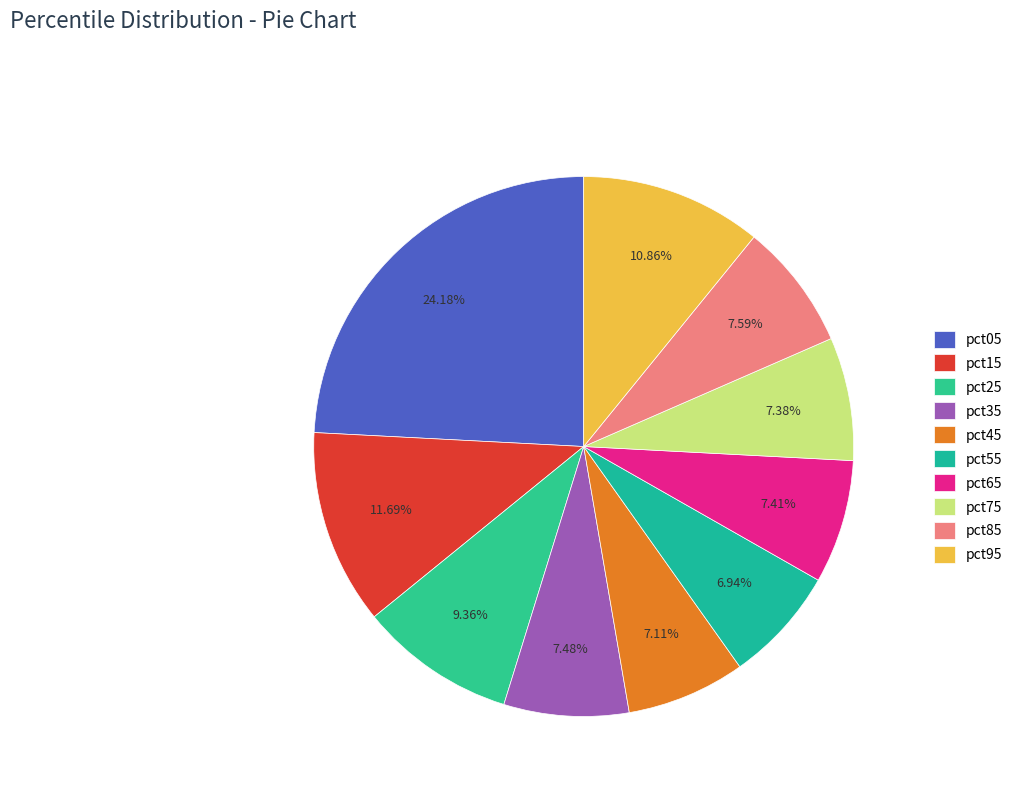

Does any single category account for the majority?

No